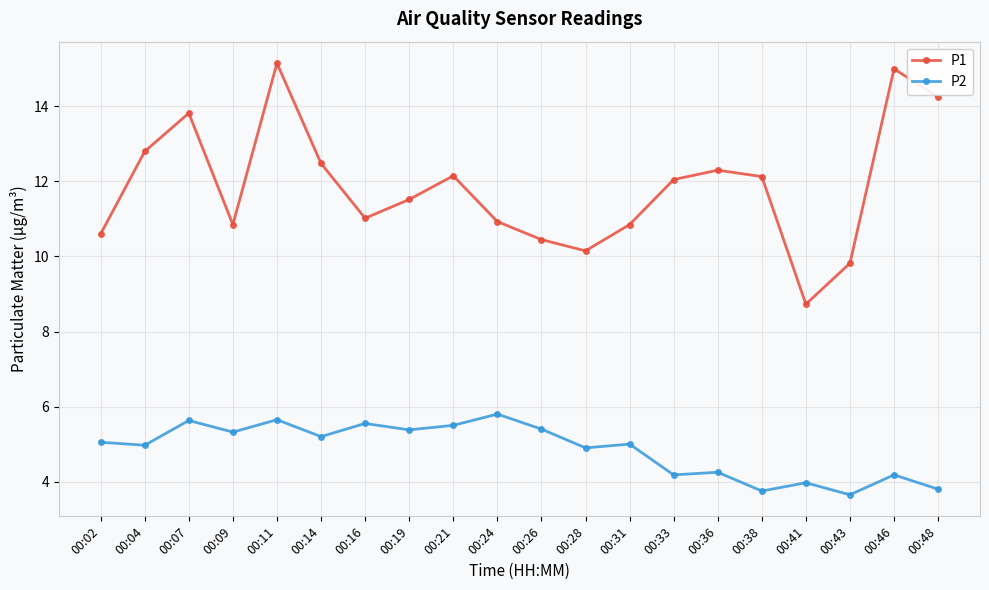

What is the sum of all P2 values?

97.1